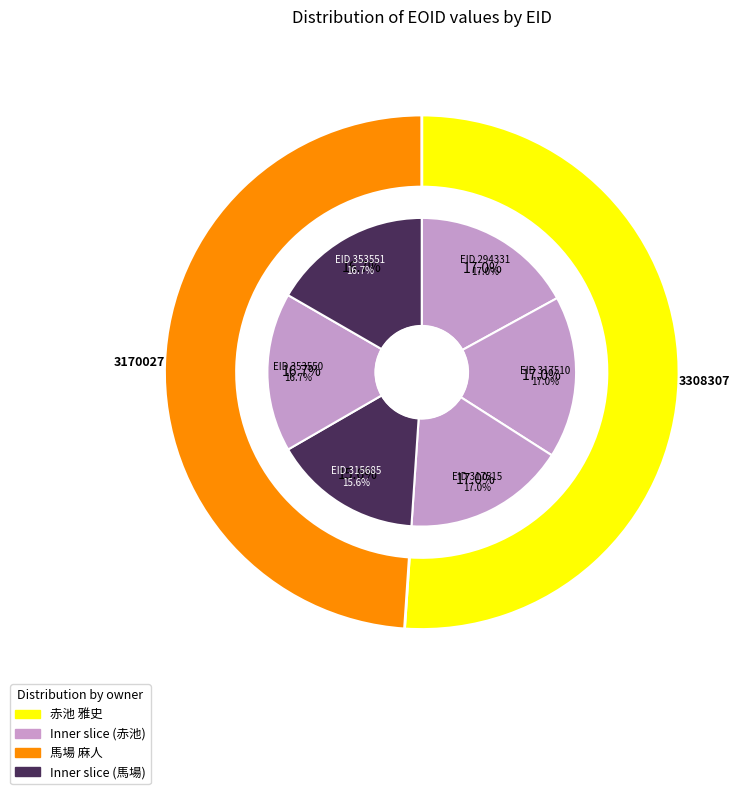

To the nearest percent, what is the average slice percentage?

17%